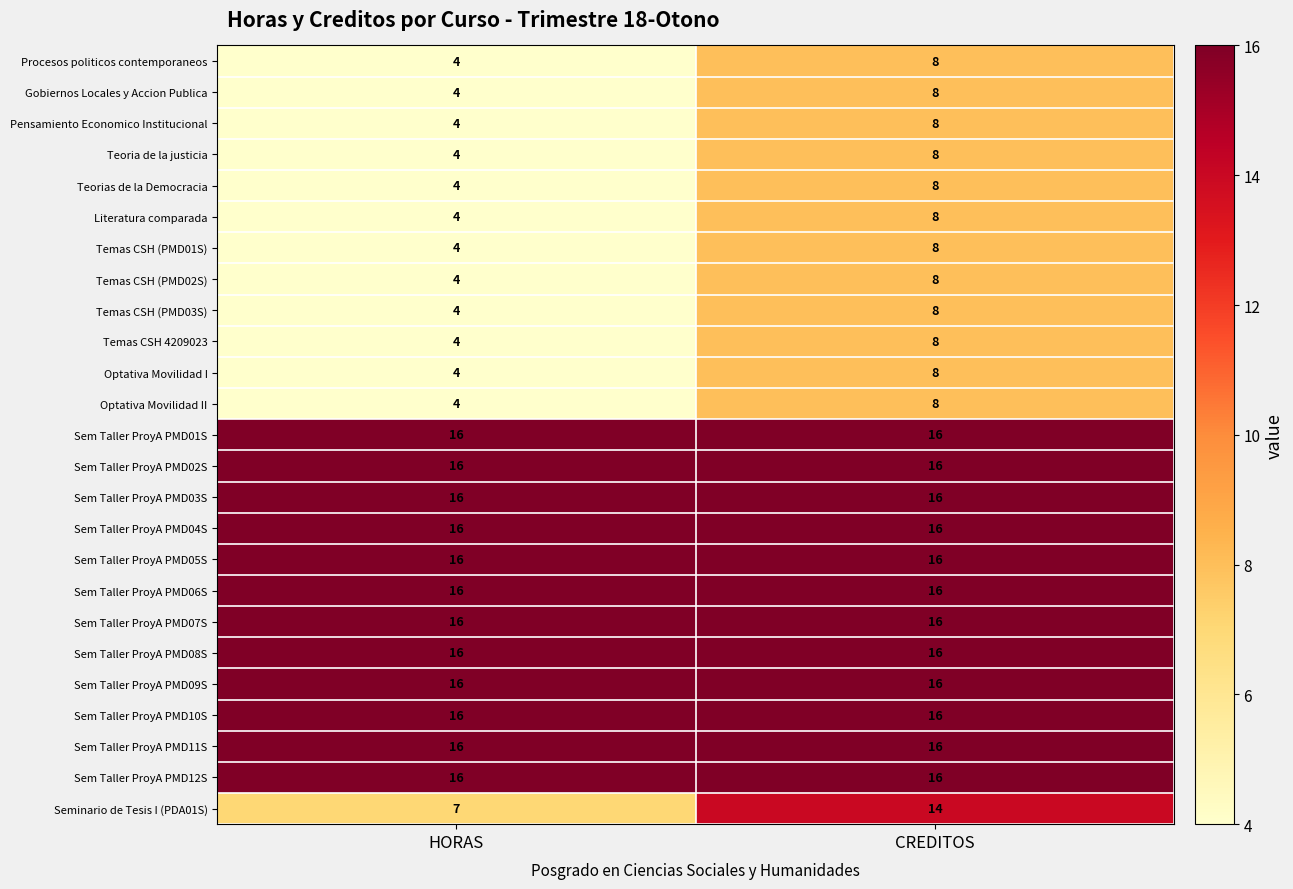

At which category is the sum across all series the highest?

CREDITOS